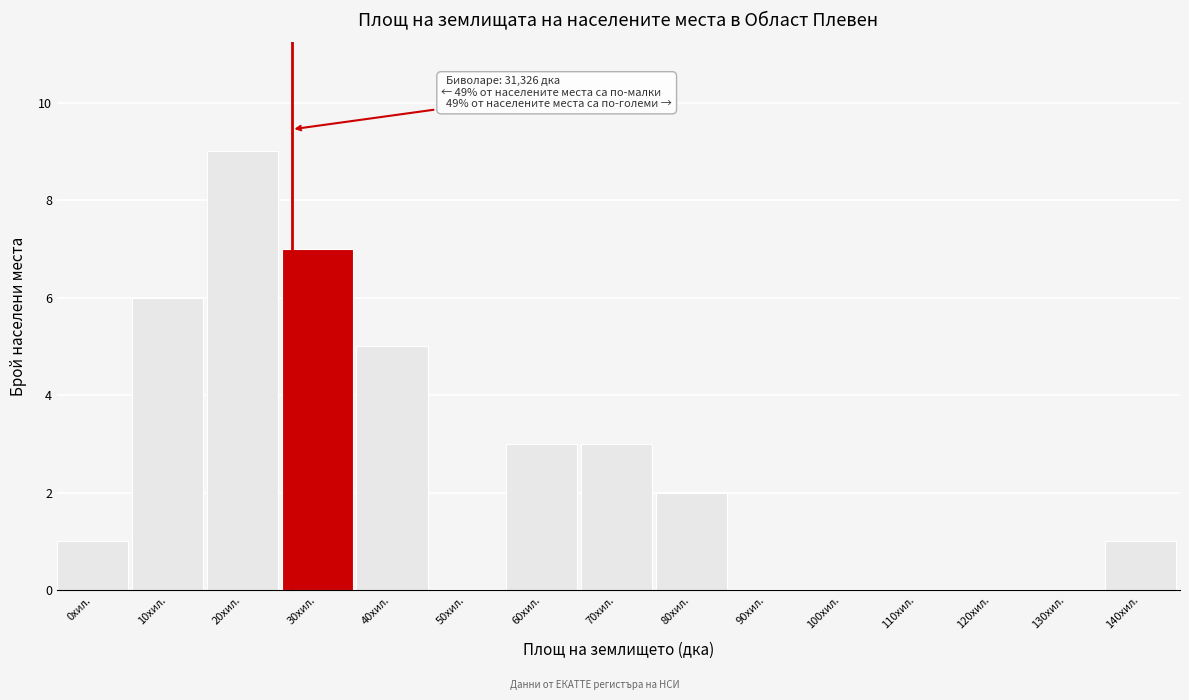

Reading left to right, what are all the values shown in this chart?

0хил.=1	10хил.=6	20хил.=9	30хил.=7	40хил.=5	50хил.=0	60хил.=3	70хил.=3	80хил.=2	90хил.=0	100хил.=0	110хил.=0	120хил.=0	130хил.=0	140хил.=1